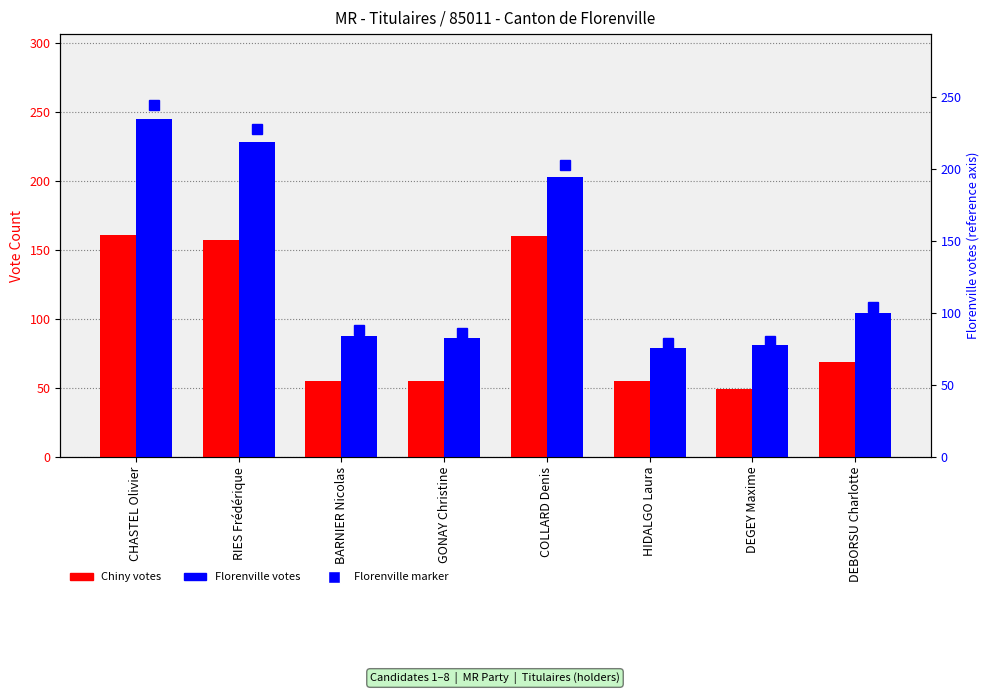

What value does the Chiny series have at DEBORSU Charlotte, to the nearest 5?

70